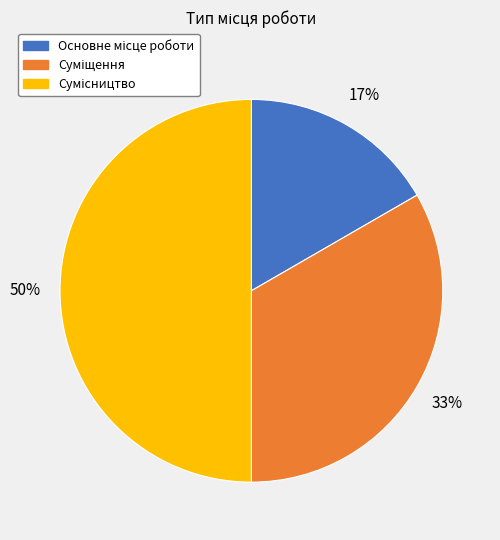

To the nearest percent, what is the average slice percentage?

33%